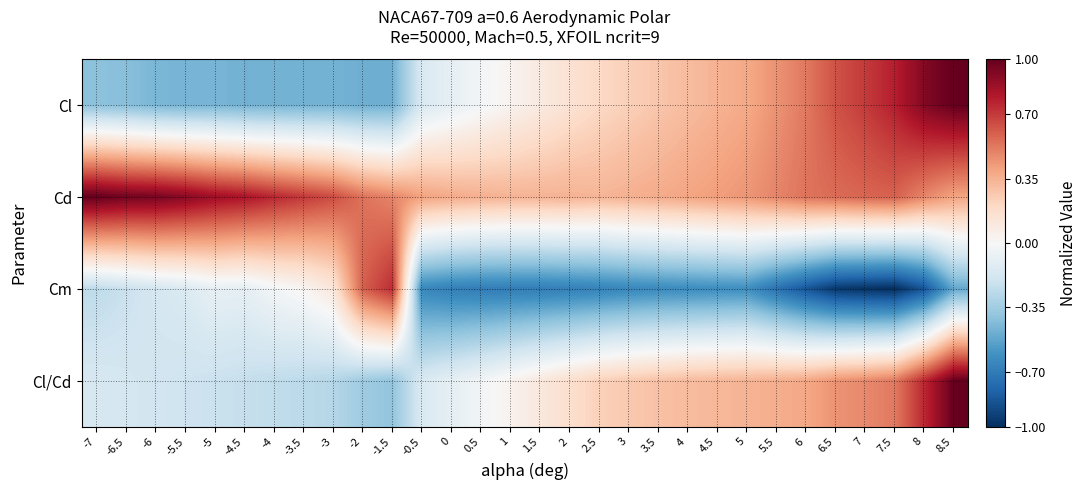

Count the number of categories in the chart.

30